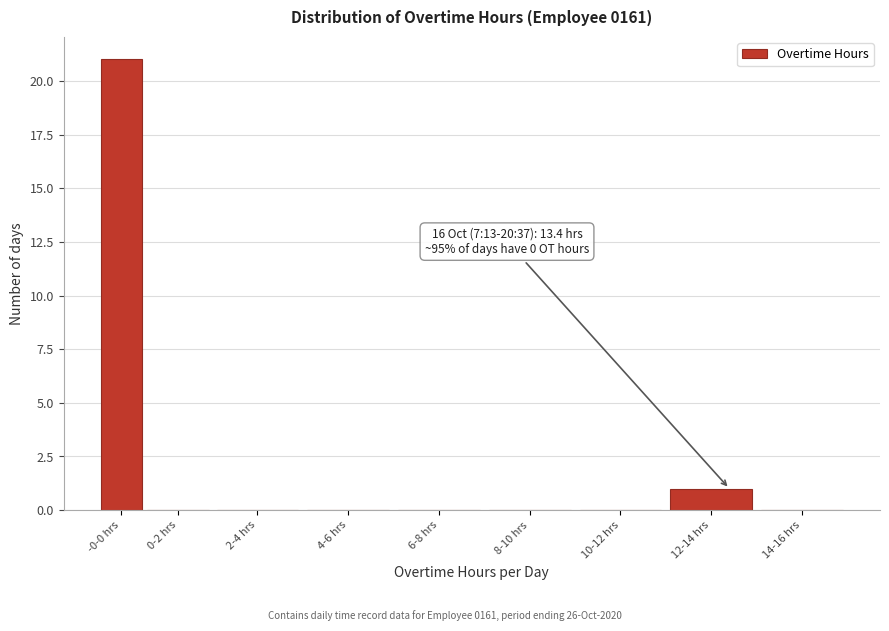

Reading left to right, transcribe all the data shown in this chart.

-0-0 hrs=21	0-2 hrs=0	2-4 hrs=0	4-6 hrs=0	6-8 hrs=0	8-10 hrs=0	10-12 hrs=0	12-14 hrs=1	14-16 hrs=0